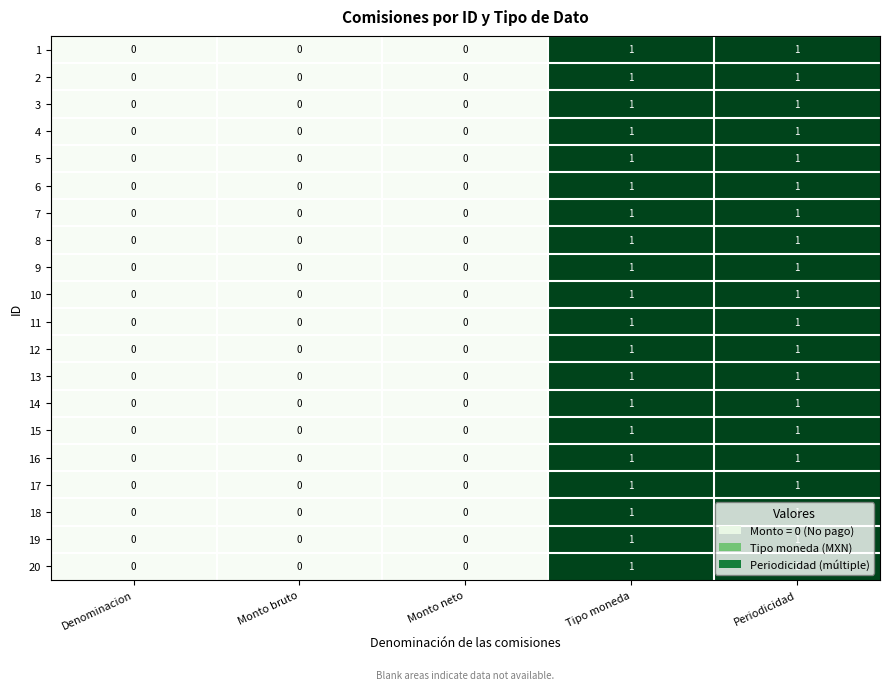

True or false: 14 has a value of 0 at Monto neto.

True